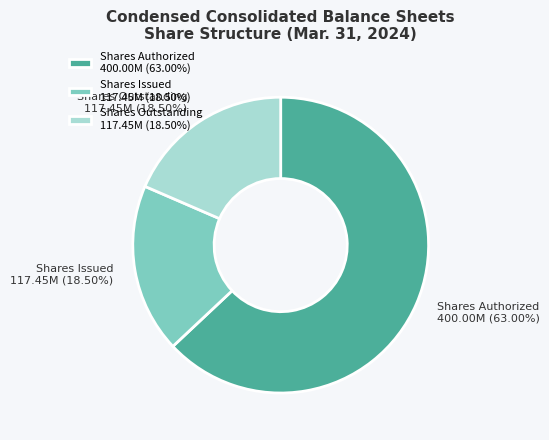

What is the ratio of the value at Shares Issued to the value at Shares Outstanding?

1.0